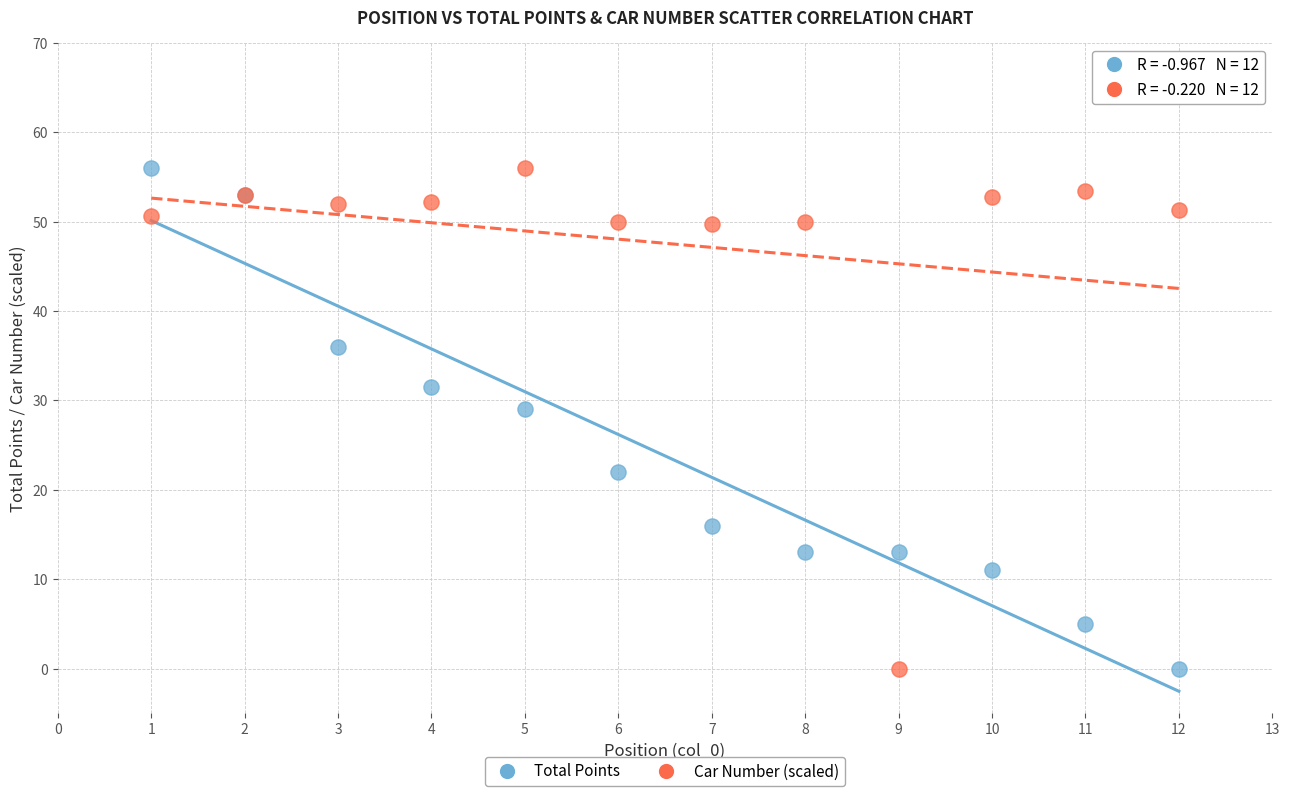

What is the X range (max minus min) for the scatter plot?

11.0